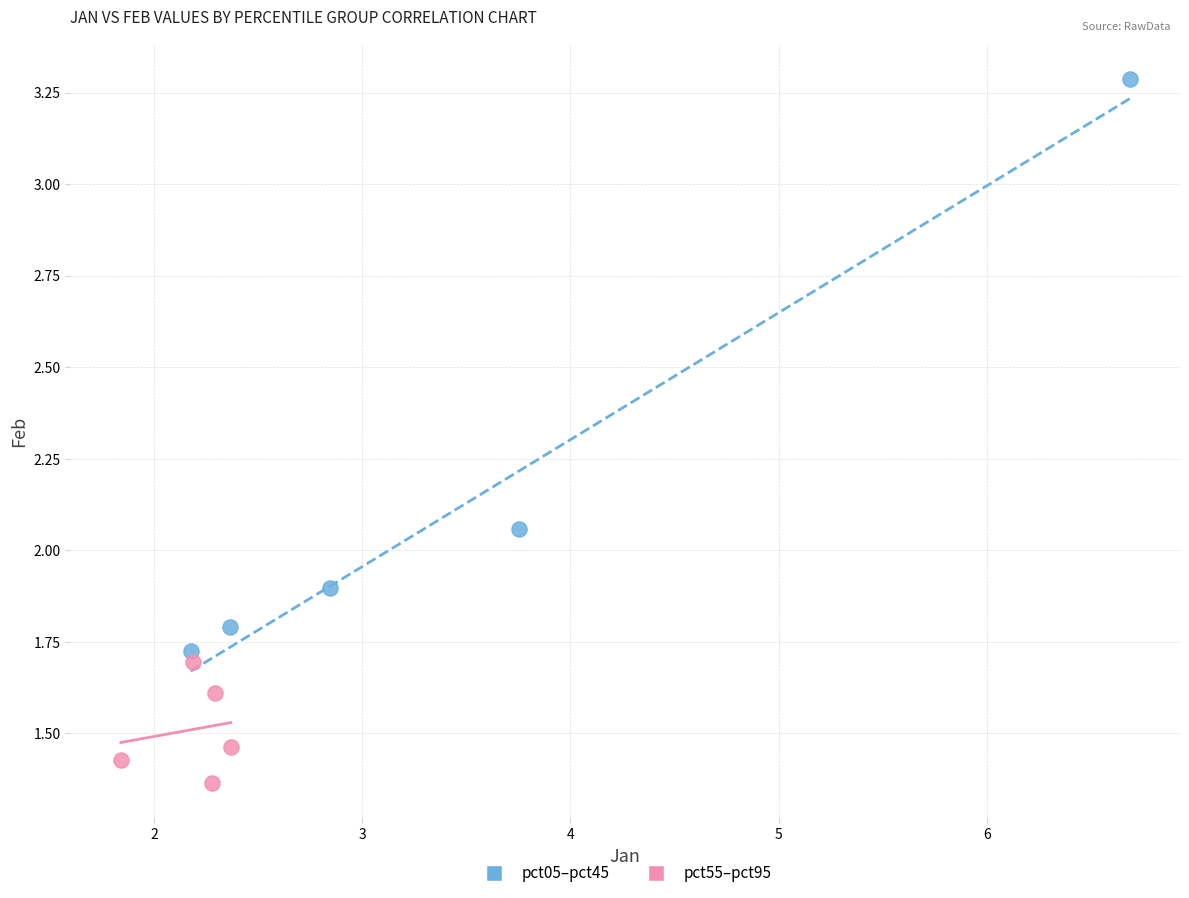

Which series contains the lowest Y value?

pct55–pct95